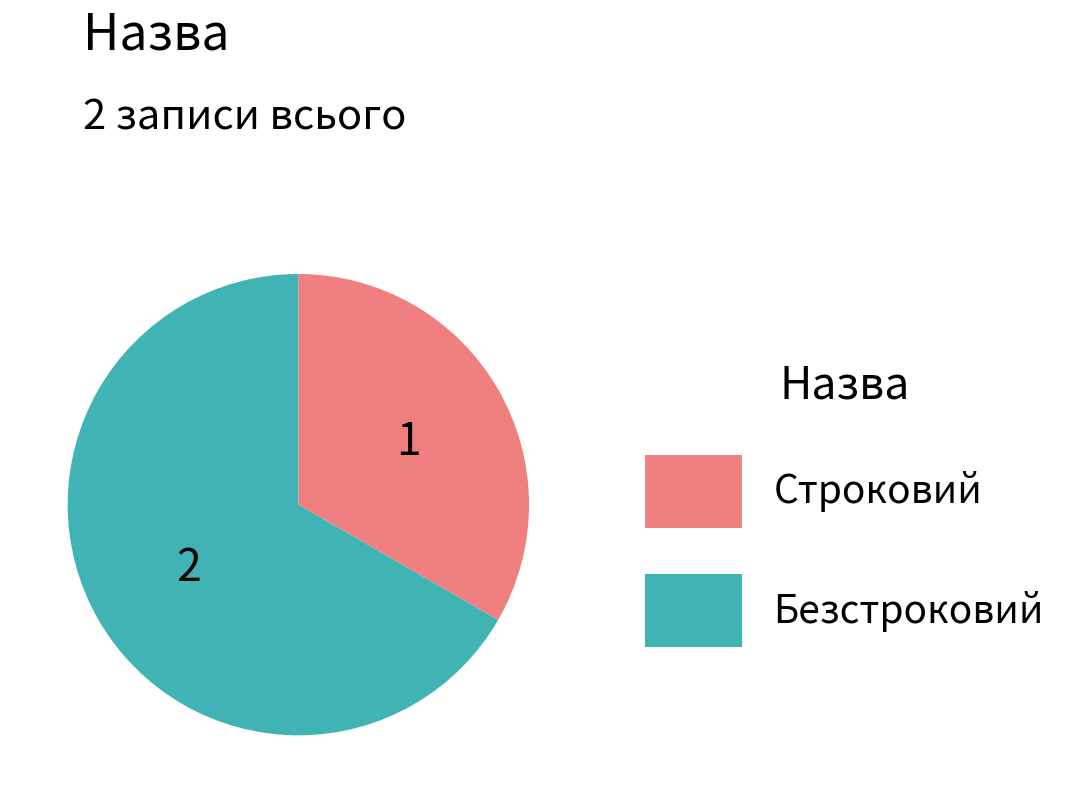

Which has a higher value, Безстроковий or Строковий?

Безстроковий